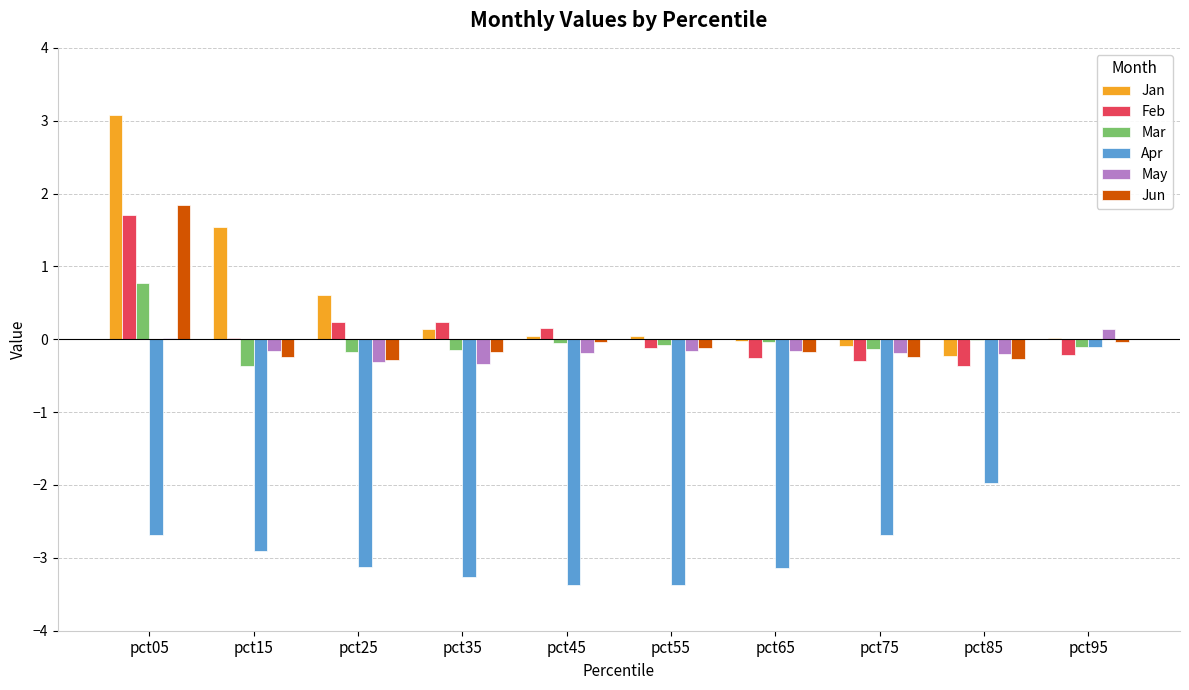

Which label corresponds to the largest value in the chart?

pct05